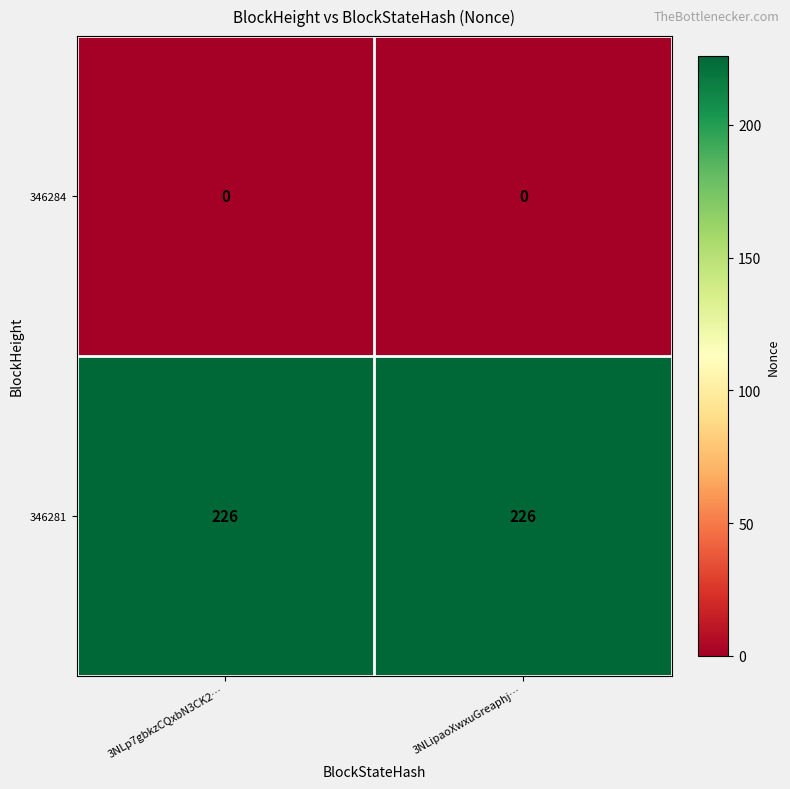

List the series in order of their overall mean, lowest first.

346284, 346281